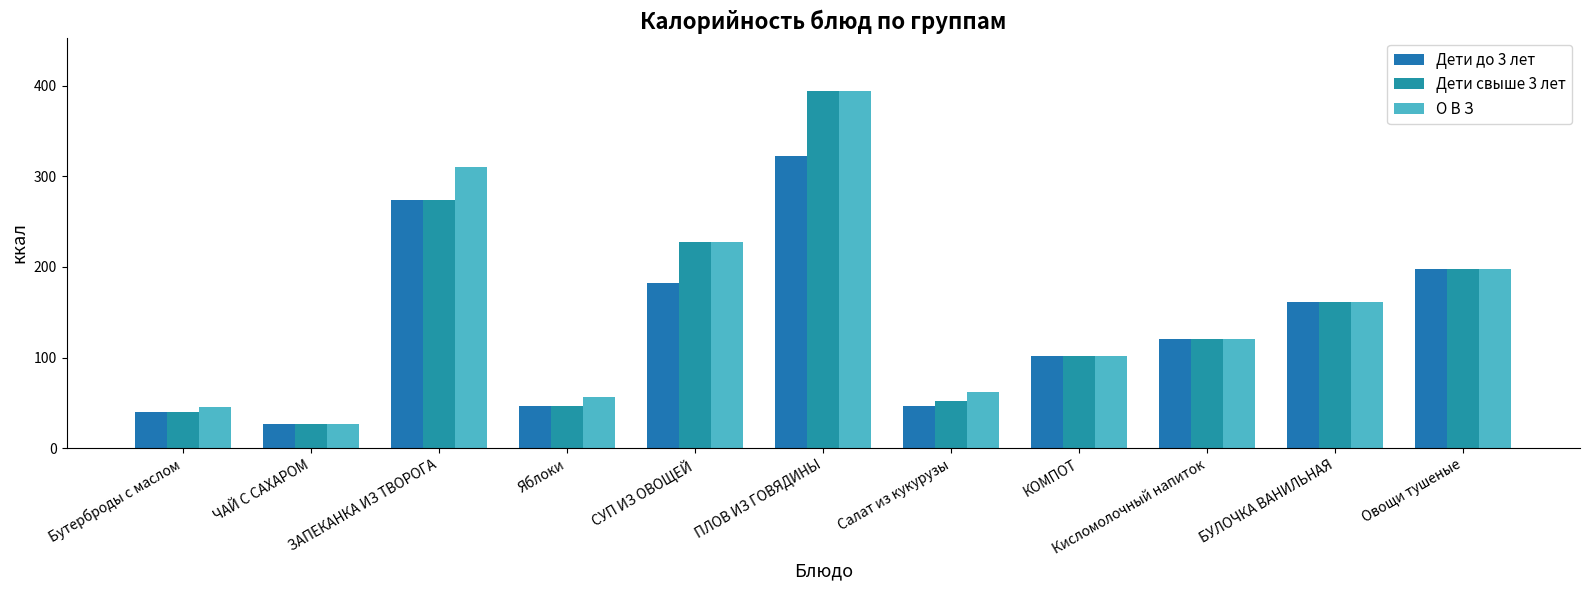

What is the difference between the Дети свыше 3 лет values at Кисломолочный напиток and ЧАЙ С САХАРОМ?

94.2